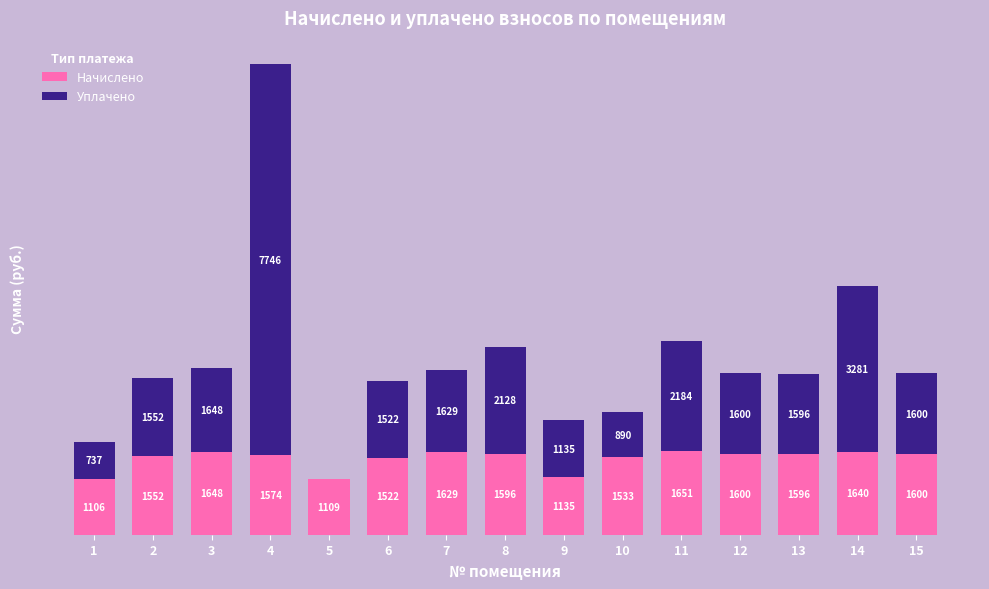

At how many categories does at least one series exceed 2301?

2